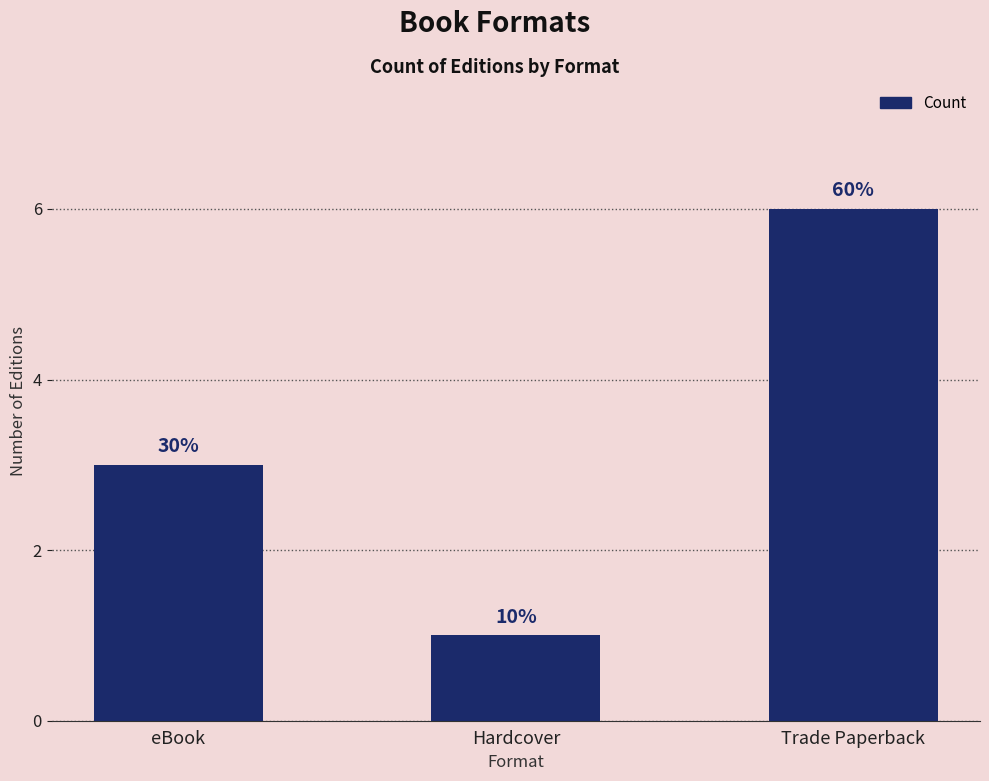

How many bars are there in total?

3